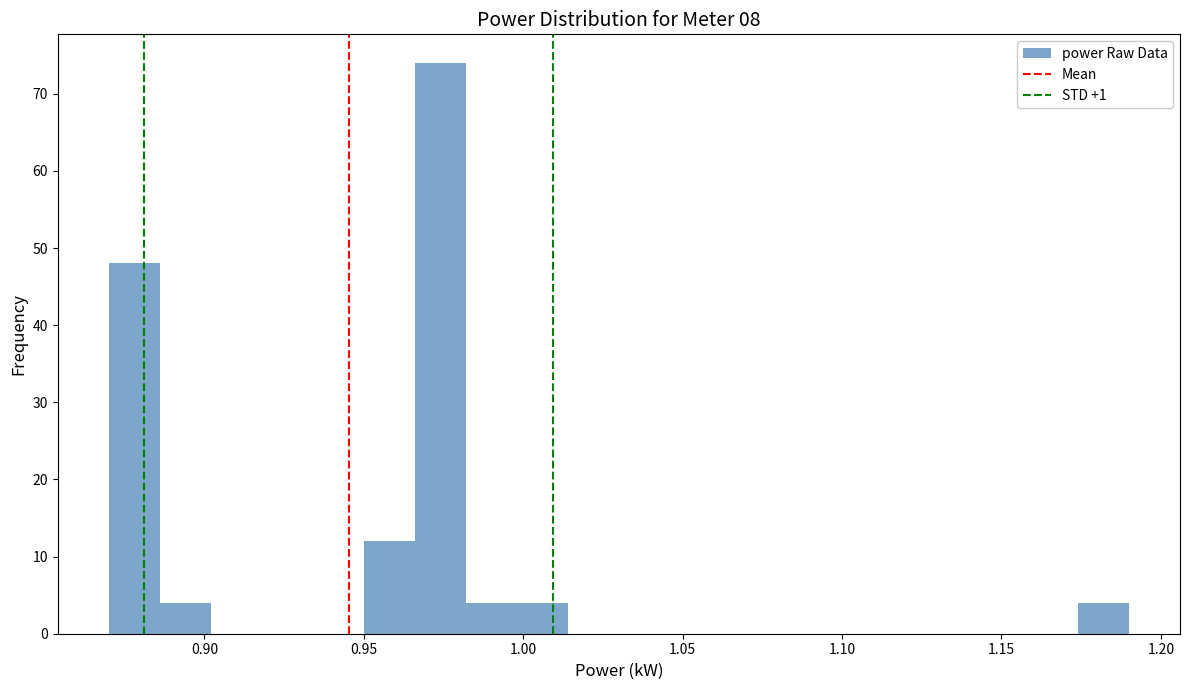

Around what value on the x-axis is the tallest bar? Give the approximate position of its centre, as read against the axis.

0.975